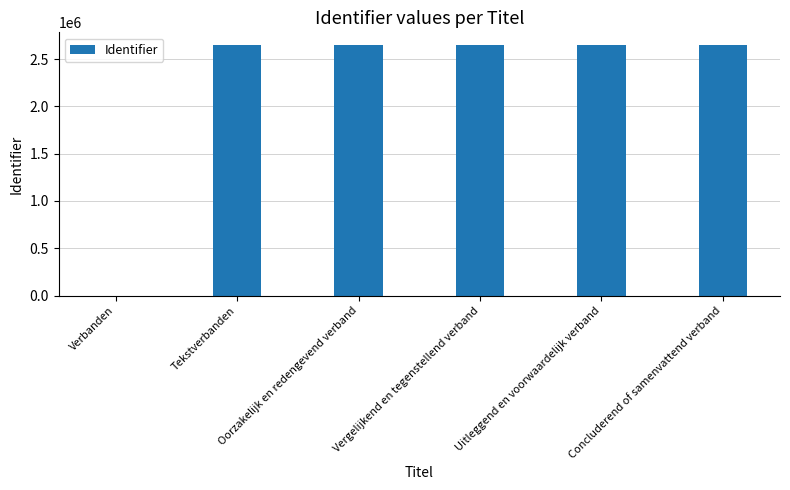

Count the number of data series in this chart.

1